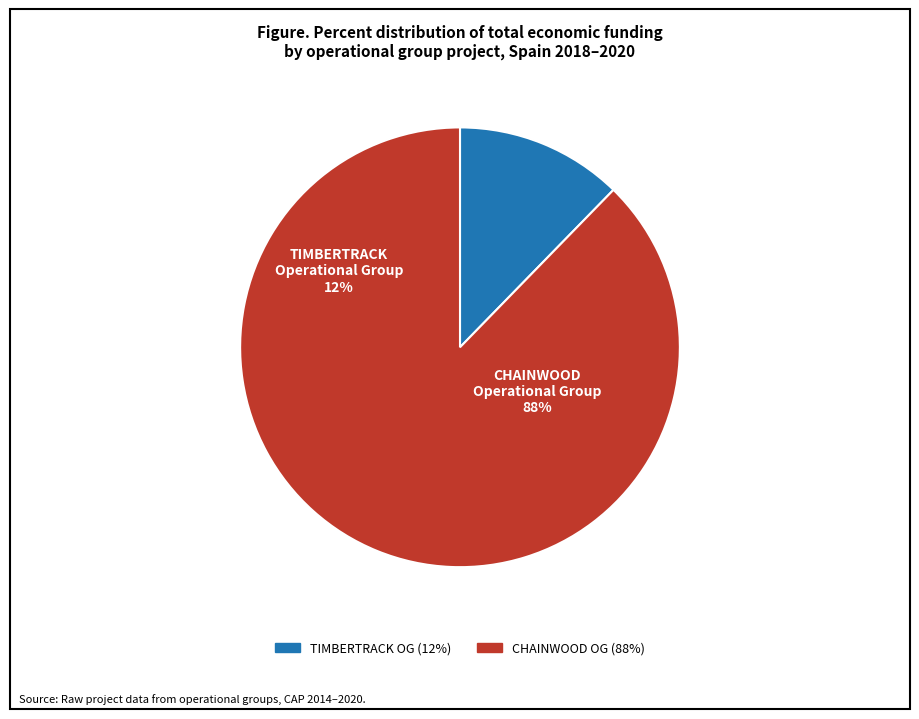

Does CHAINWOOD Operational Group represent more than half of the total?

Yes